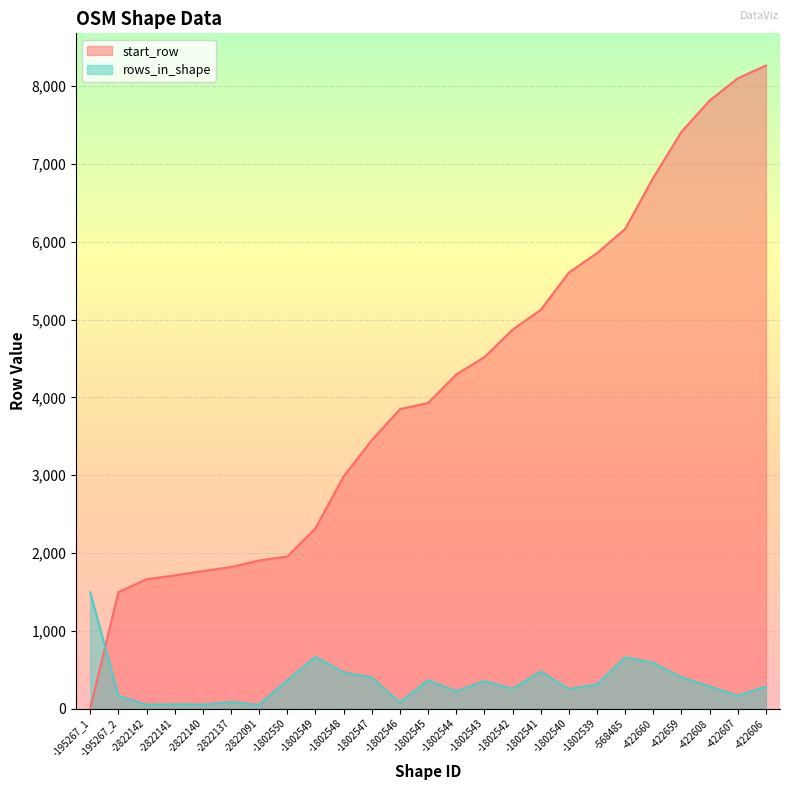

Which series has the widest spread of values?

start_row